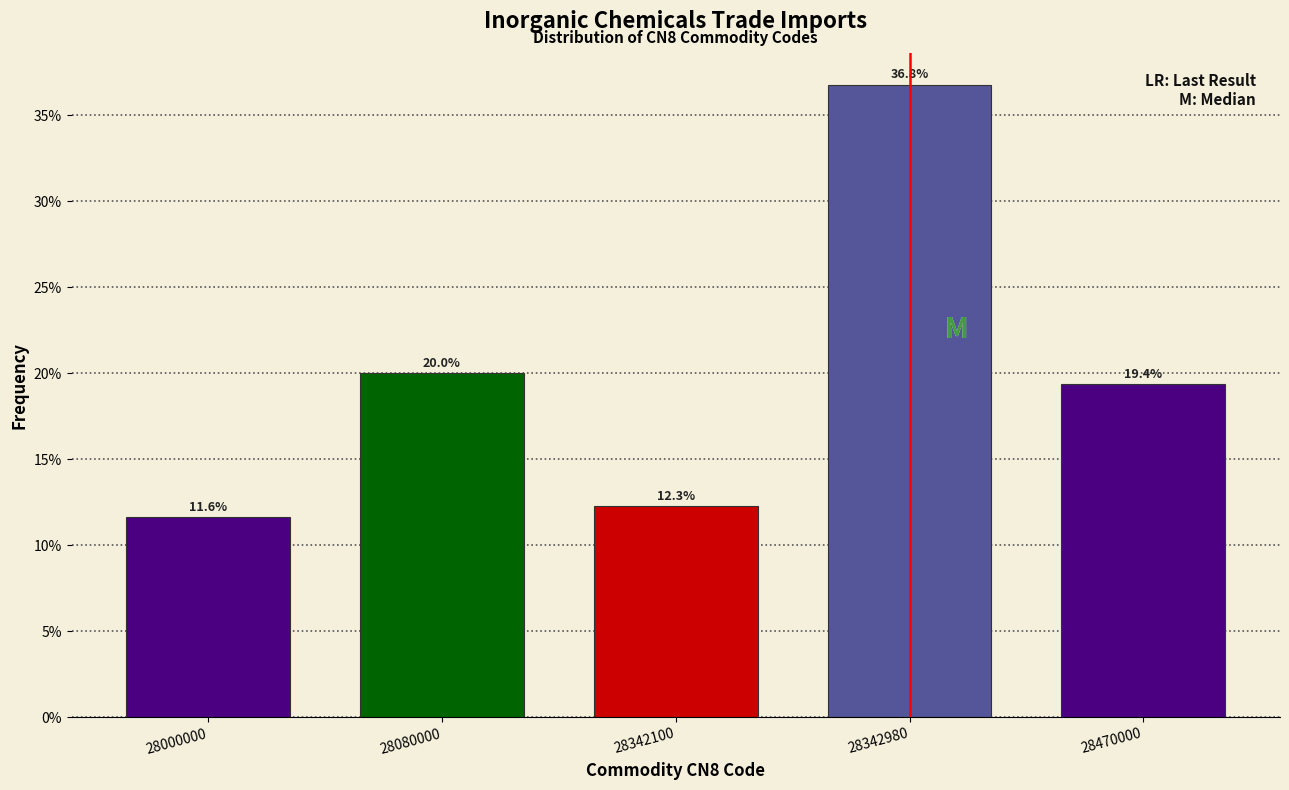

Does the chart contain any negative values?

No